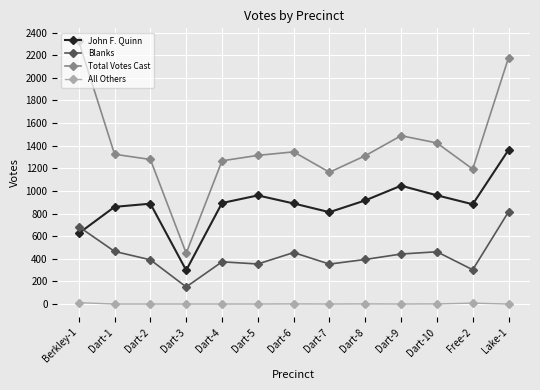

Which category has the lowest value in the Total Votes Cast series?

Dart-3